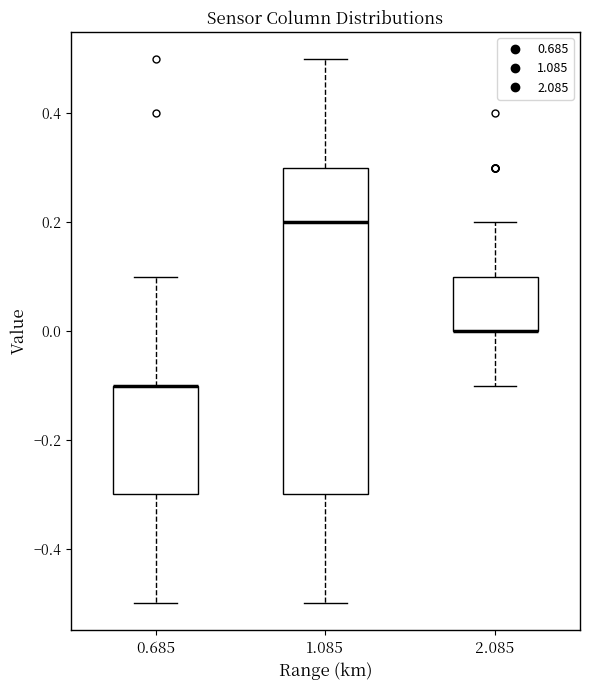

Where is the upper edge of the box at x = 2.085 on the y-axis? The values are not printed on the chart, so give them approximately, as read against the axis.

0.1